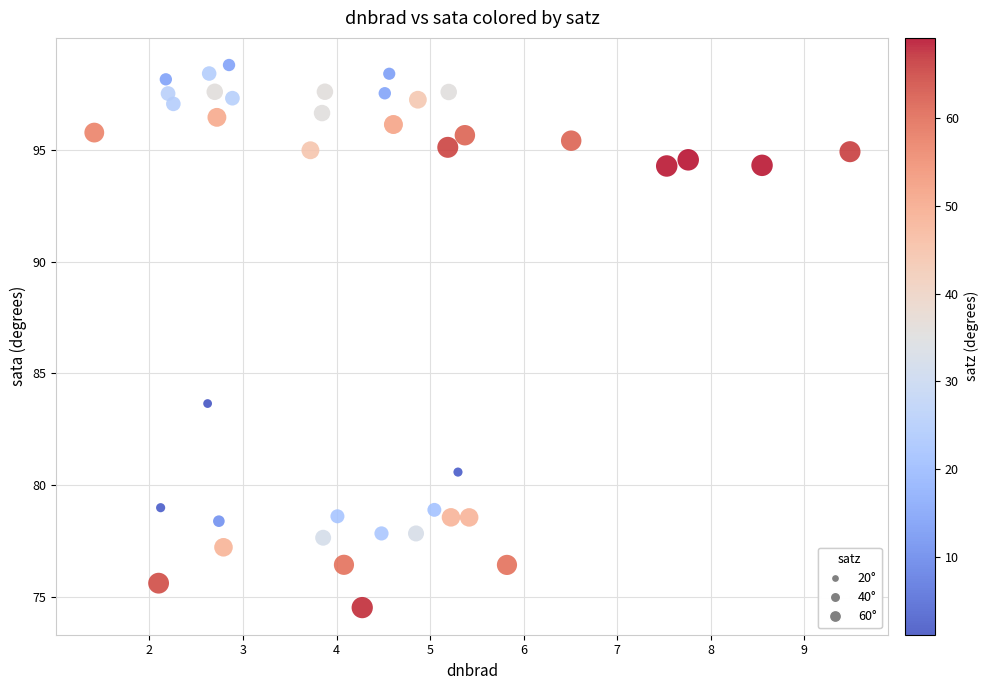

What Y value in the scatter plot is closest to 86?

83.7